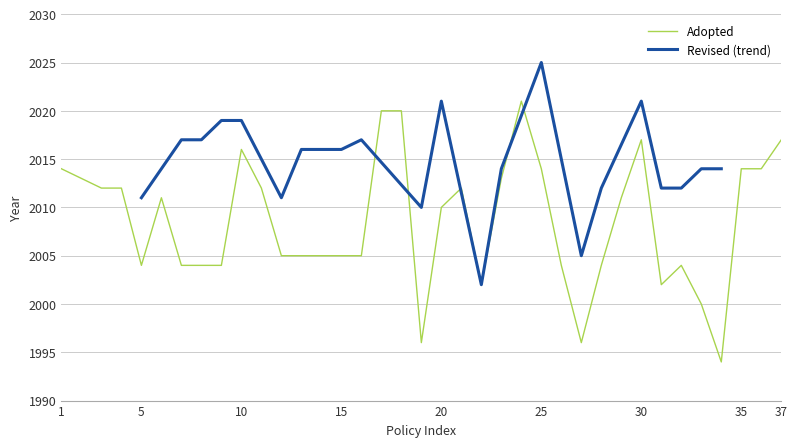

What is the smallest value displayed?

1994